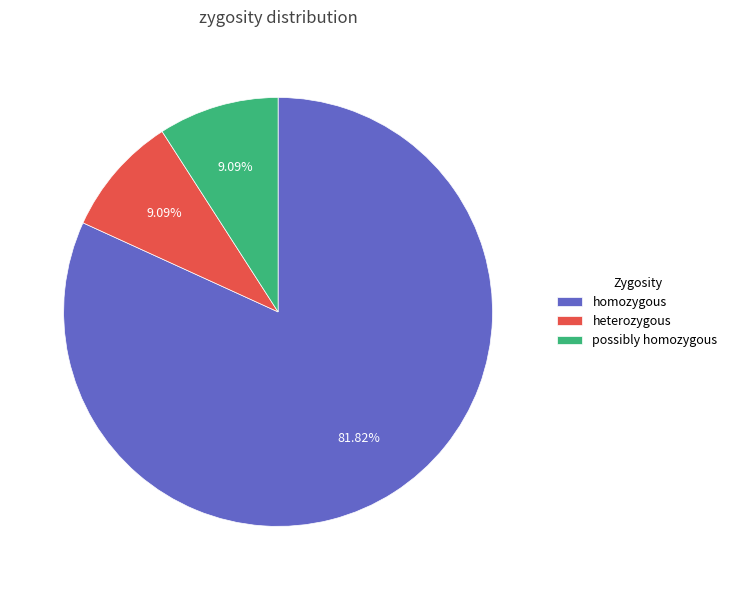

How many slices are in this pie chart?

3